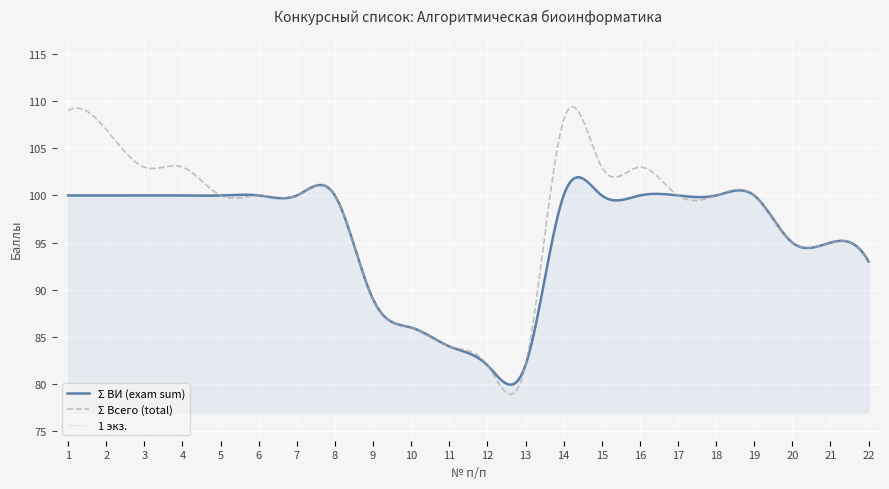

Which label corresponds to the largest value in the chart?

1